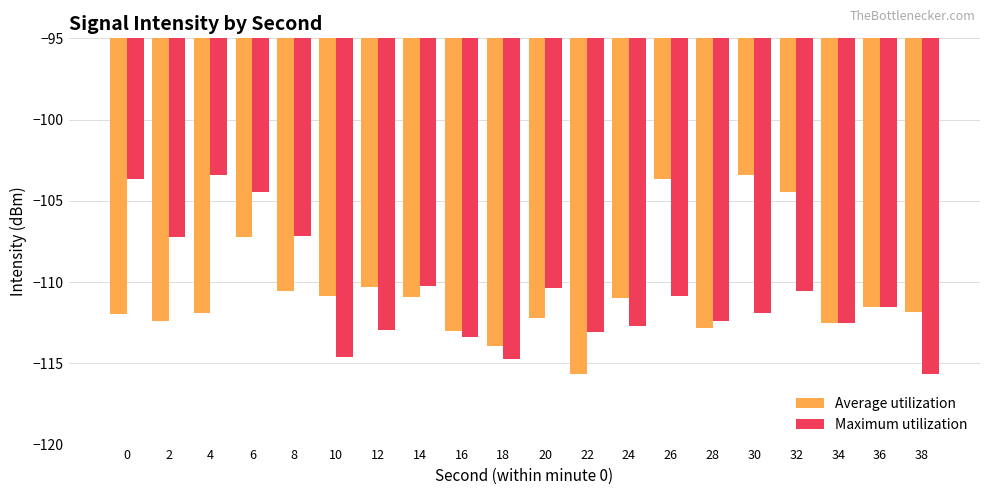

Is it true that Maximum utilization equals -202.7 at 18?

False